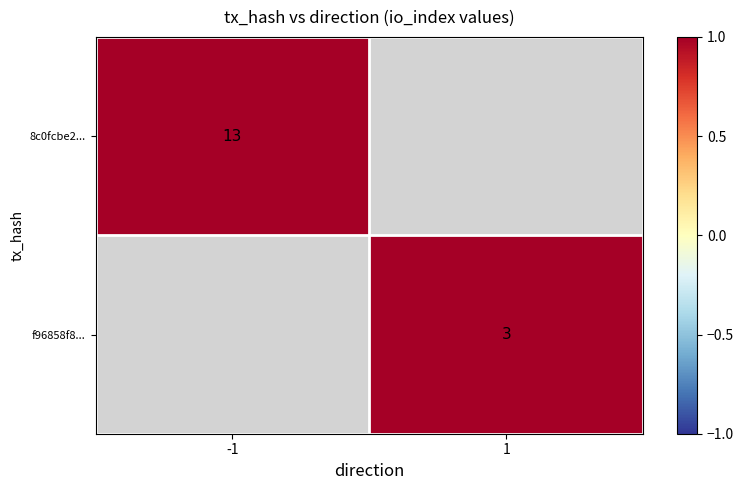

The f96858f8... series shows 2 at 1. True or false?

False